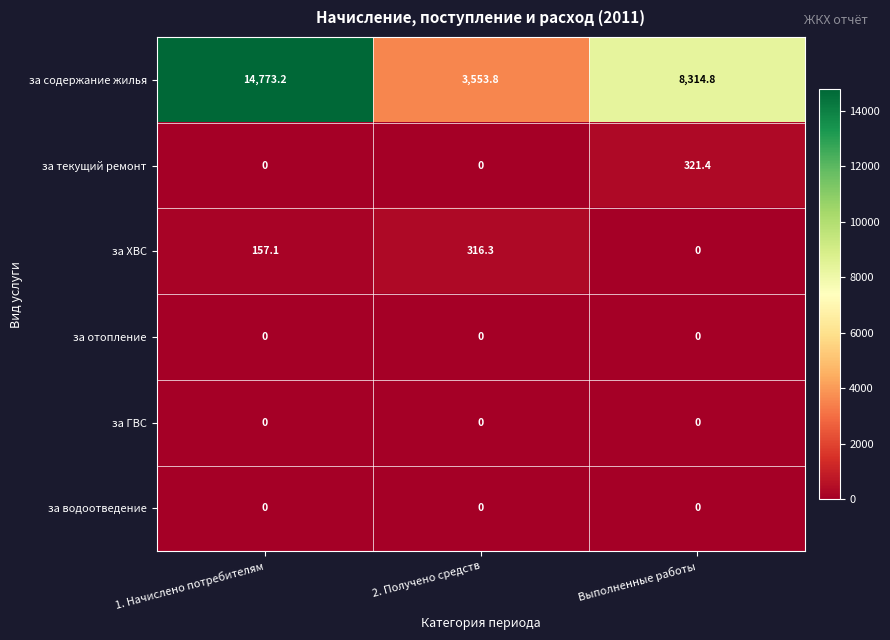

Reading left to right, extract all data points from this chart.

за содержание жилья: 1. Начислено потребителям=14773.2	2. Получено средств=3553.8	Выполненные работы=8314.8
за текущий ремонт: 1. Начислено потребителям=0.0	2. Получено средств=0.0	Выполненные работы=321.4
за ХВС: 1. Начислено потребителям=157.1	2. Получено средств=316.3	Выполненные работы=0.0
за отопление: 1. Начислено потребителям=0.0	2. Получено средств=0.0	Выполненные работы=0.0
за ГВС: 1. Начислено потребителям=0.0	2. Получено средств=0.0	Выполненные работы=0.0
за водоотведение: 1. Начислено потребителям=0.0	2. Получено средств=0.0	Выполненные работы=0.0